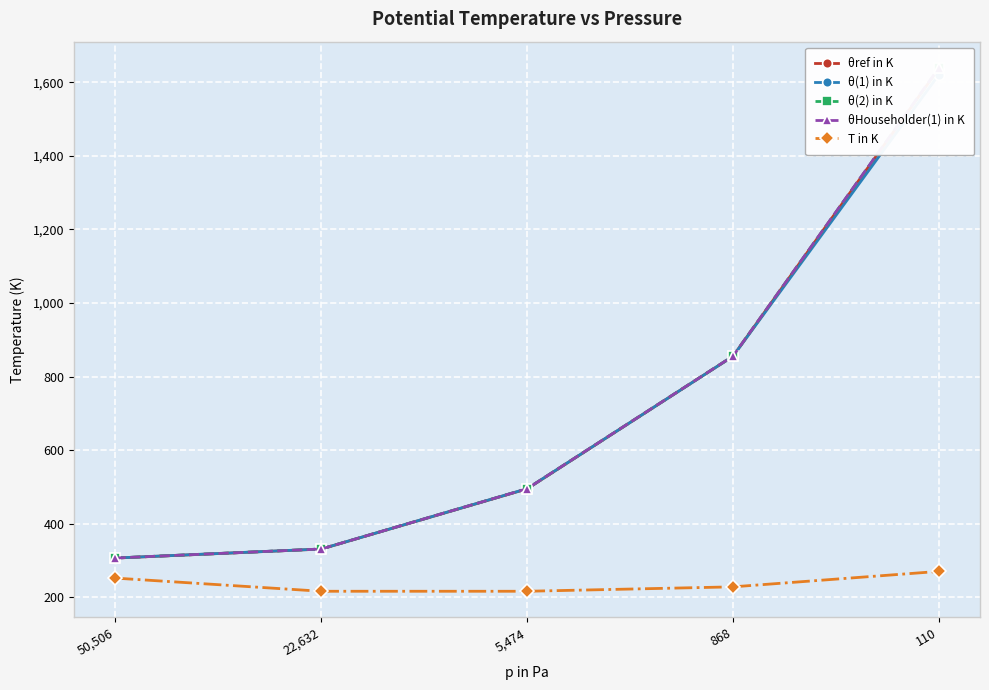

How many data points in T in K are less than 228?

2